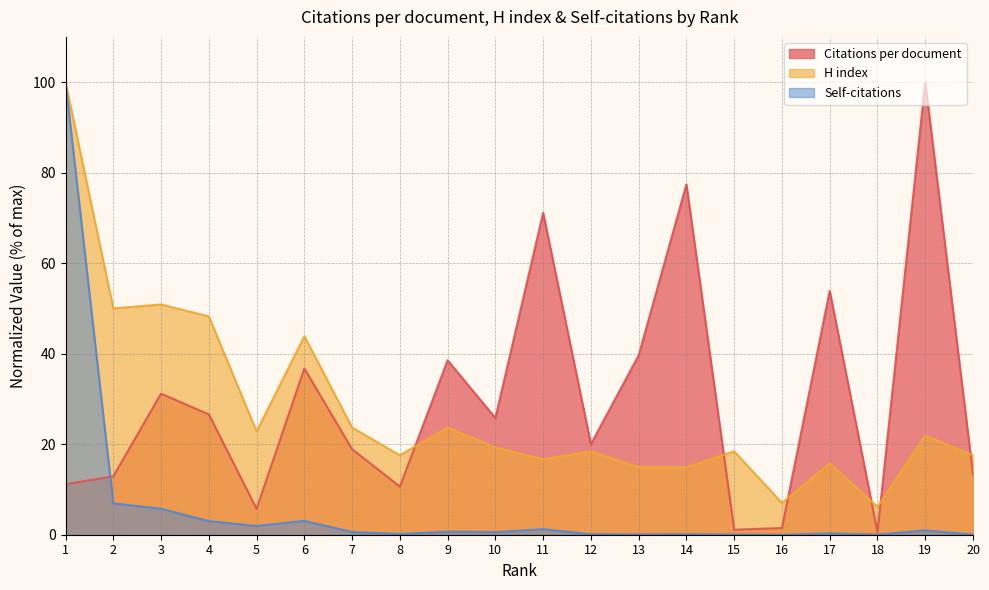

Which has a higher value, 8 or 12?

12